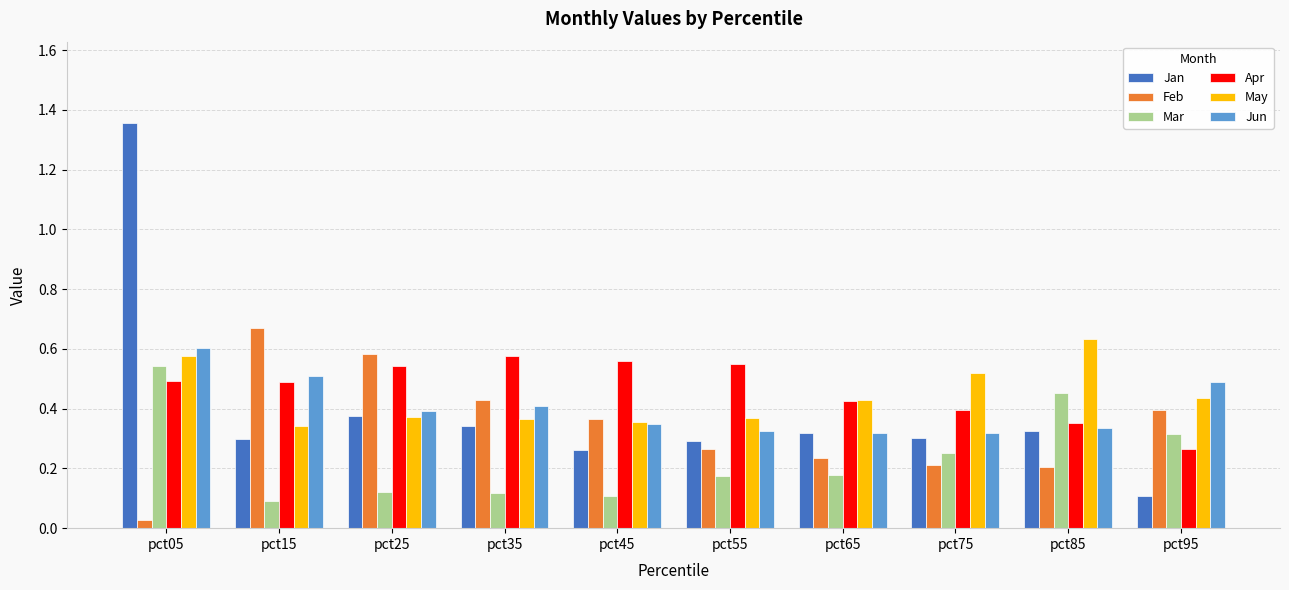

Which series has the widest spread of values?

Jan